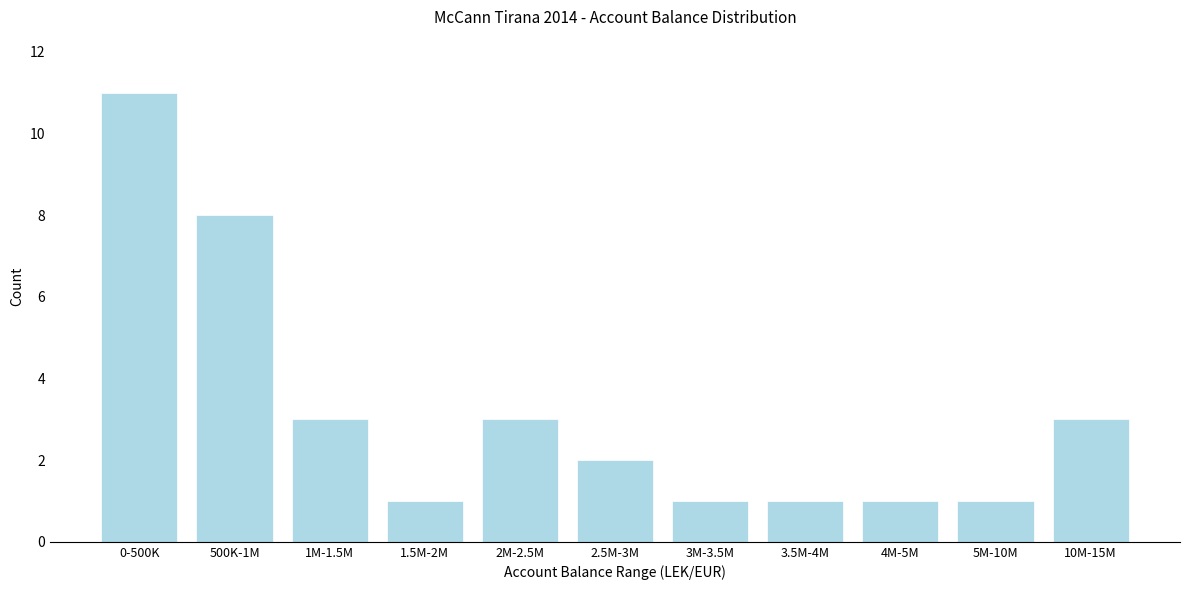

Reading left to right, extract all data points from this chart.

11	8	3	1	3	2	1	1	1	1	3